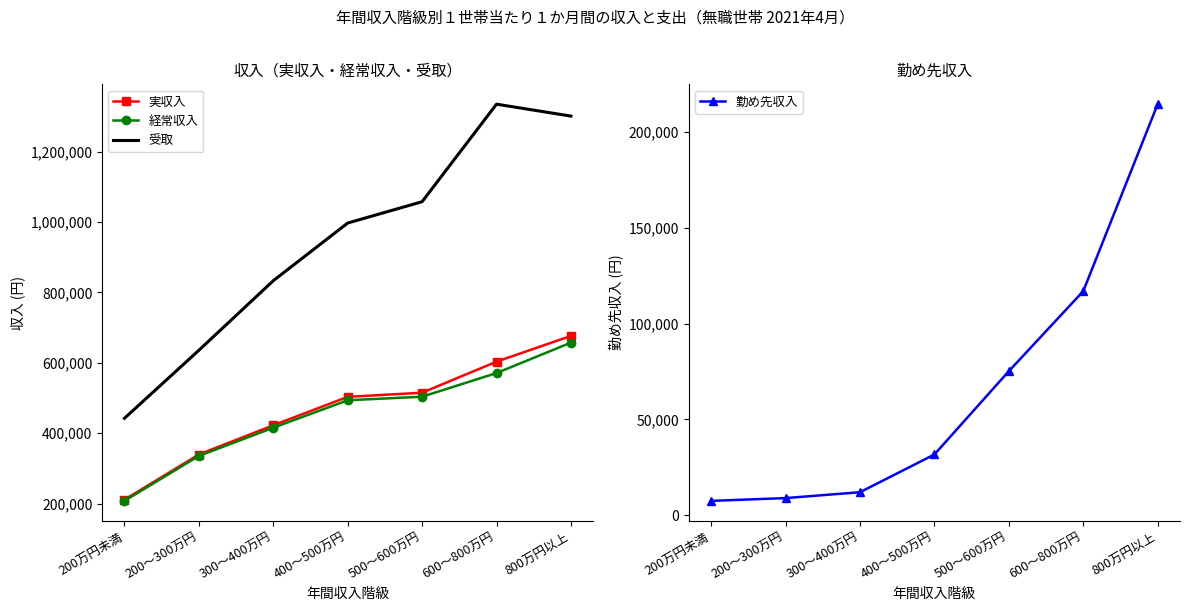

Where does the 実収入 series first go above 503146?

500～600万円